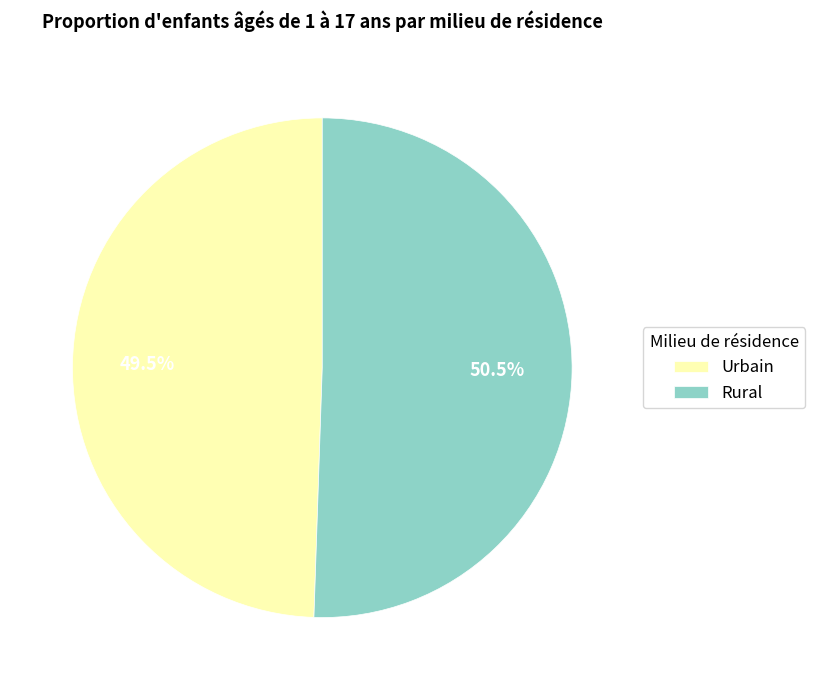

How many segments does this pie chart have?

2